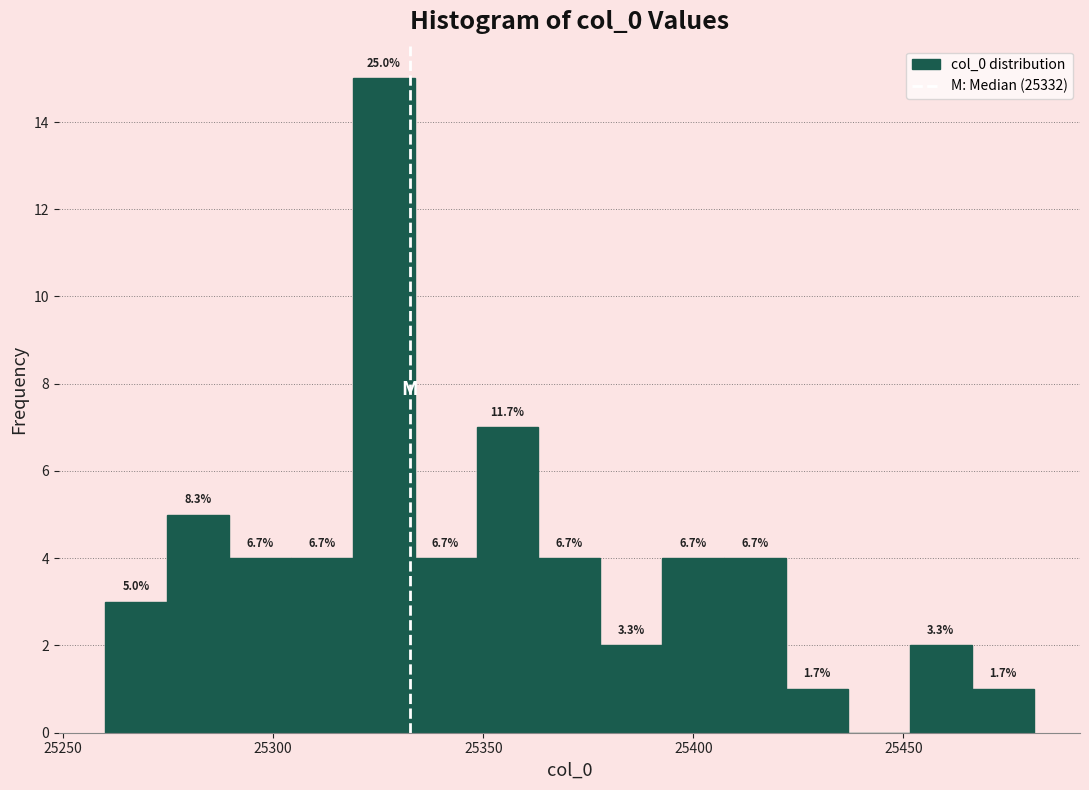

Around what value on the x-axis is the tallest bar? Give the approximate position of its centre, as read against the axis.

25325